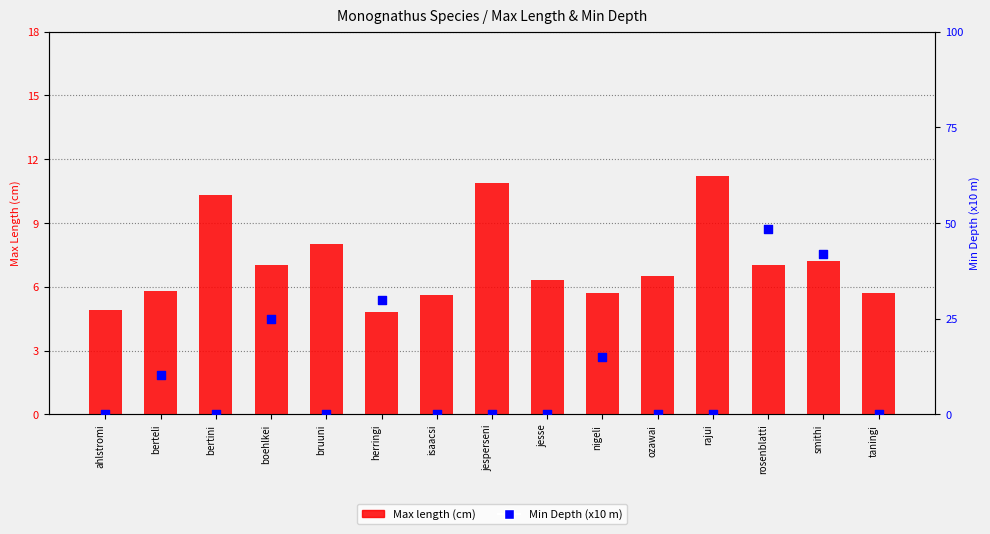

Which series contains the highest Y value?

Min Depth (x10 m)